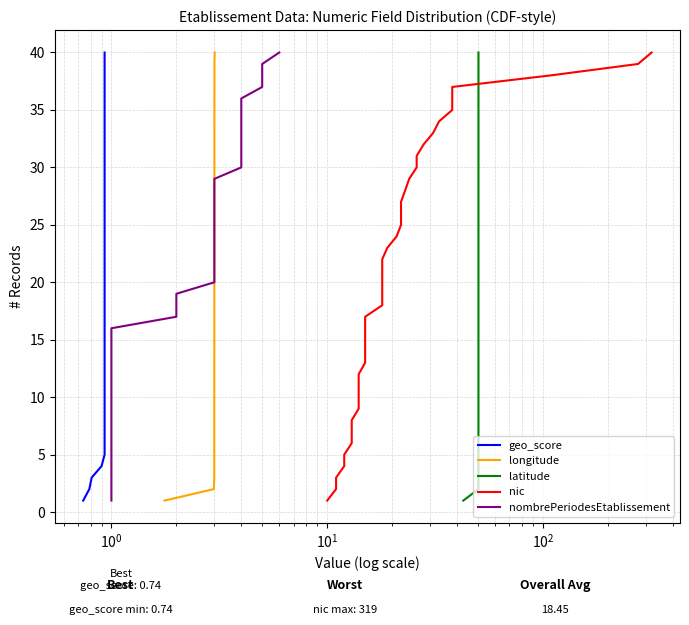

True or false: latitude and geo_score cross at least once.

False